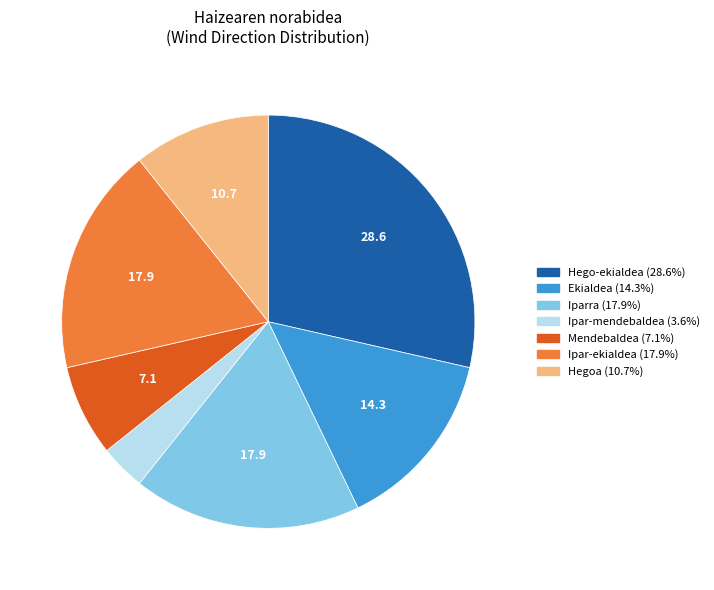

Which slice is the largest?

Hego-ekialdea